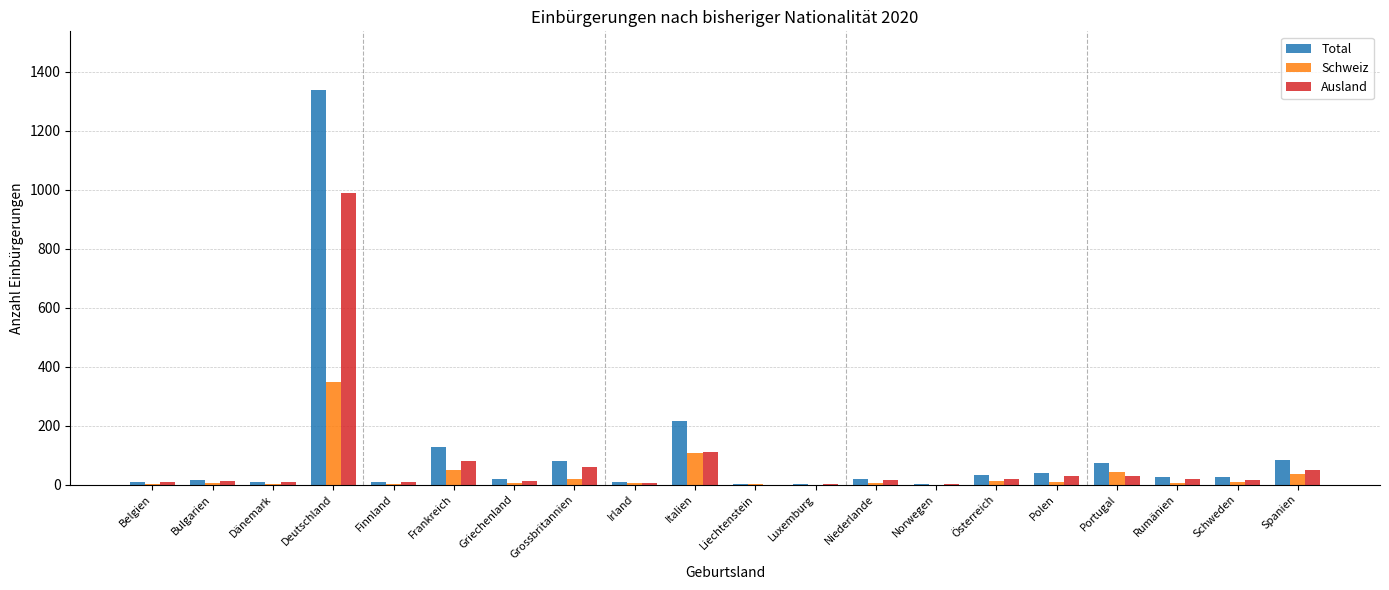

The Total series shows 82 at Spanien. True or false?

True